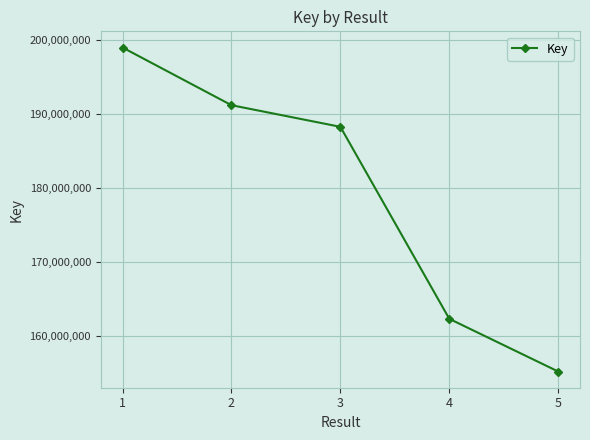

List the labels in order of value, largest first.

1, 2, 3, 4, 5